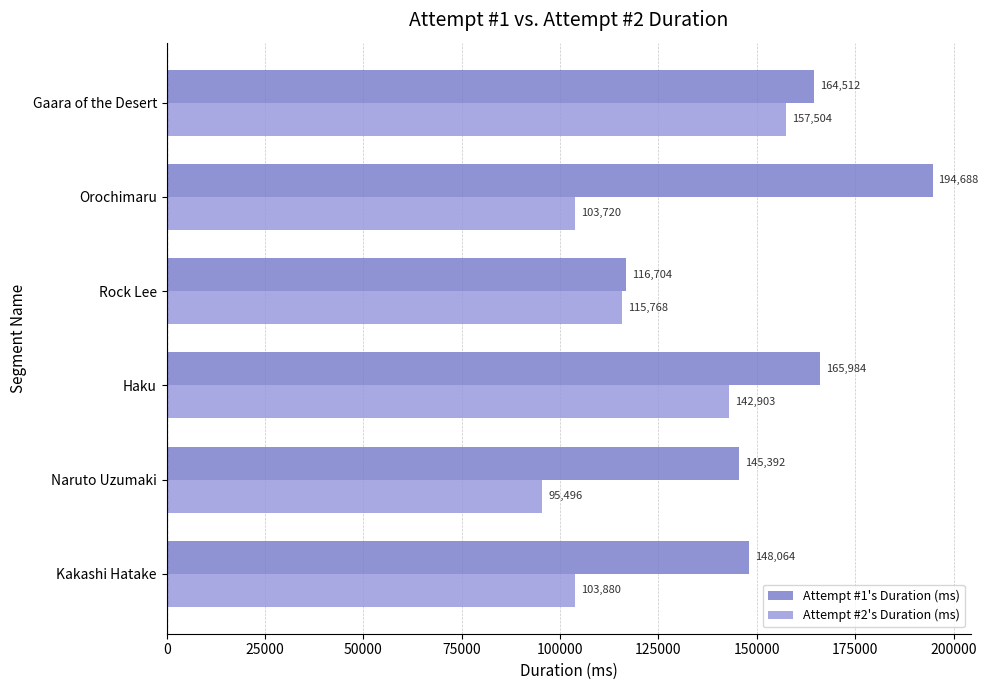

True or false: Attempt #2's Duration (ms) has a value of 129259 at Naruto Uzumaki.

False